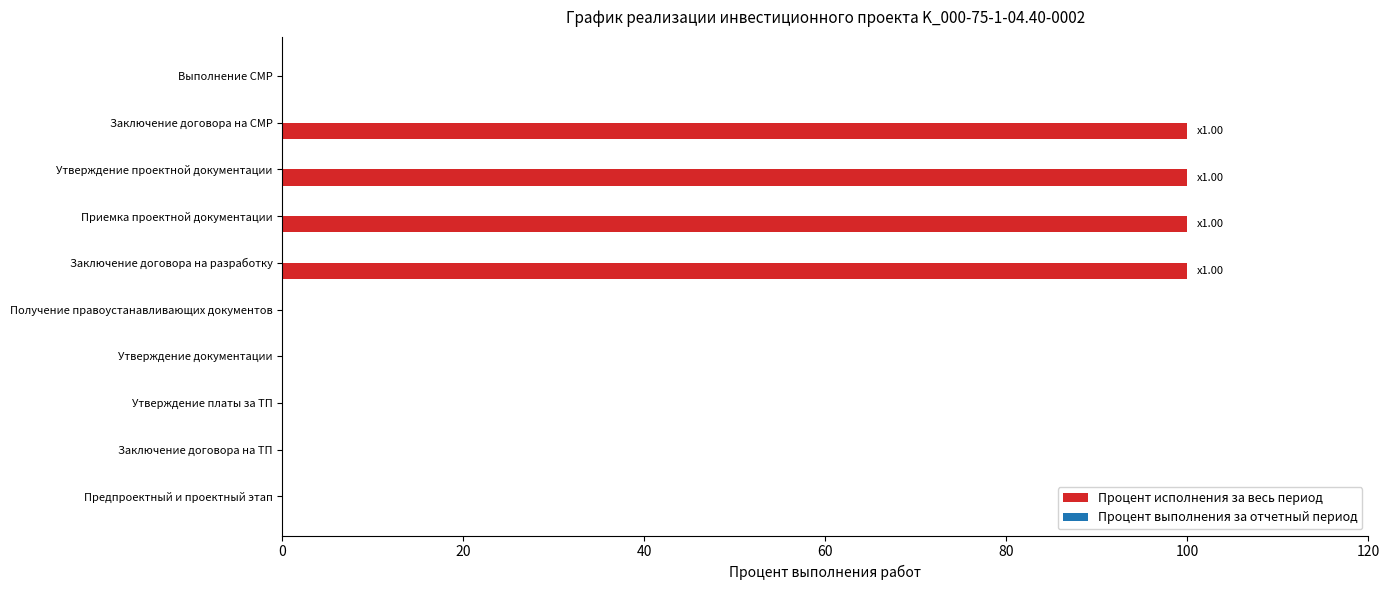

What is the sum of all values?

400